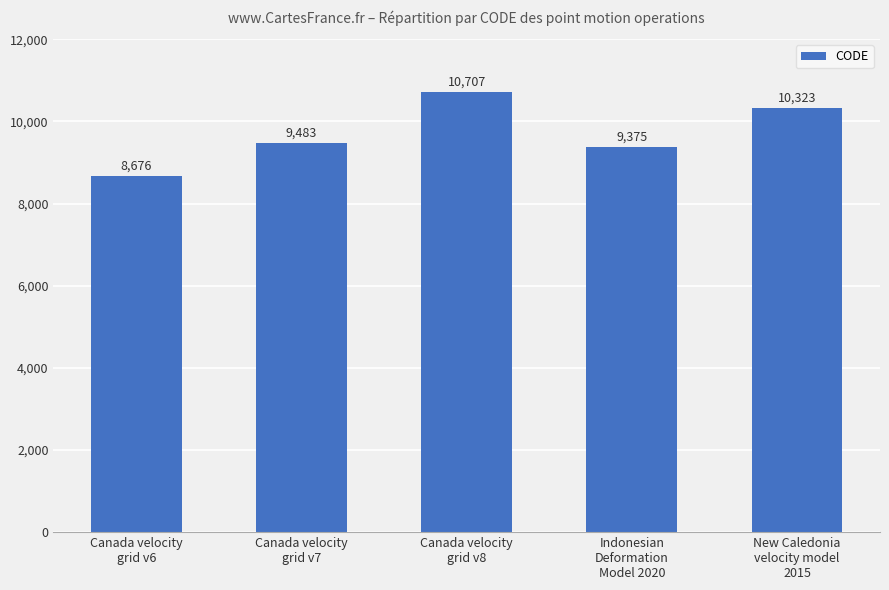

What value does the data have at Canada velocity
grid v7, to the nearest 50?

9500